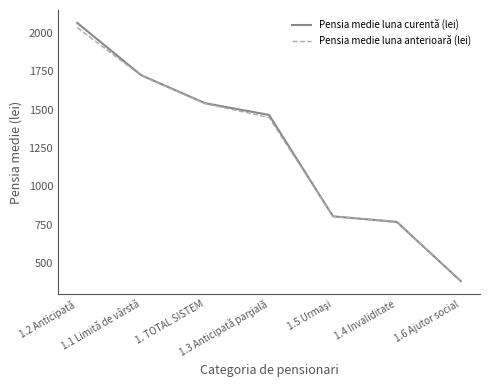

Between 1.2 Anticipată and 1.4 Invaliditate, which series saw the biggest shift?

Pensia medie luna curentă (lei)